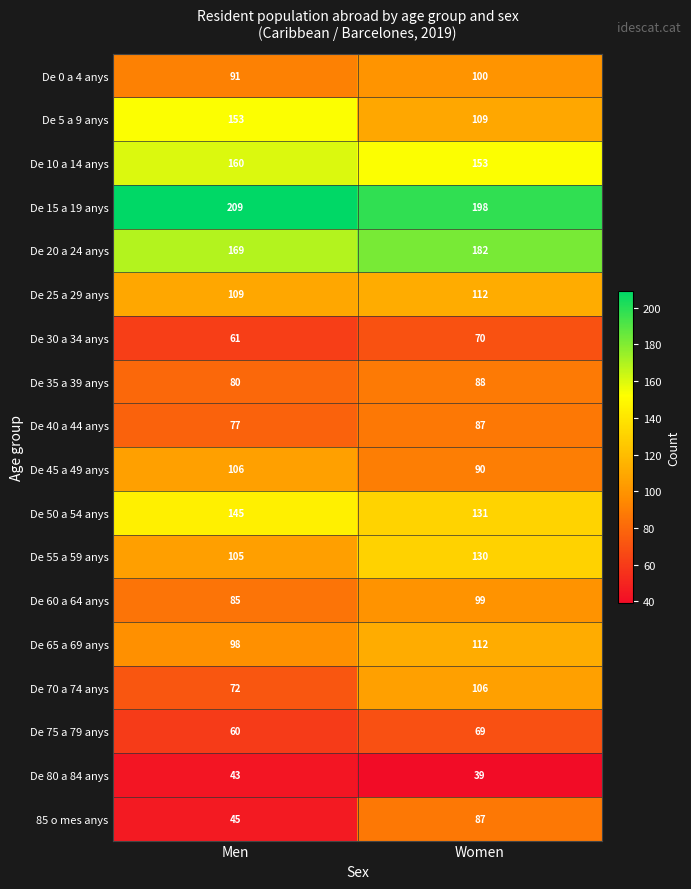

The 85 o mes anys series shows 57 at Women. True or false?

False